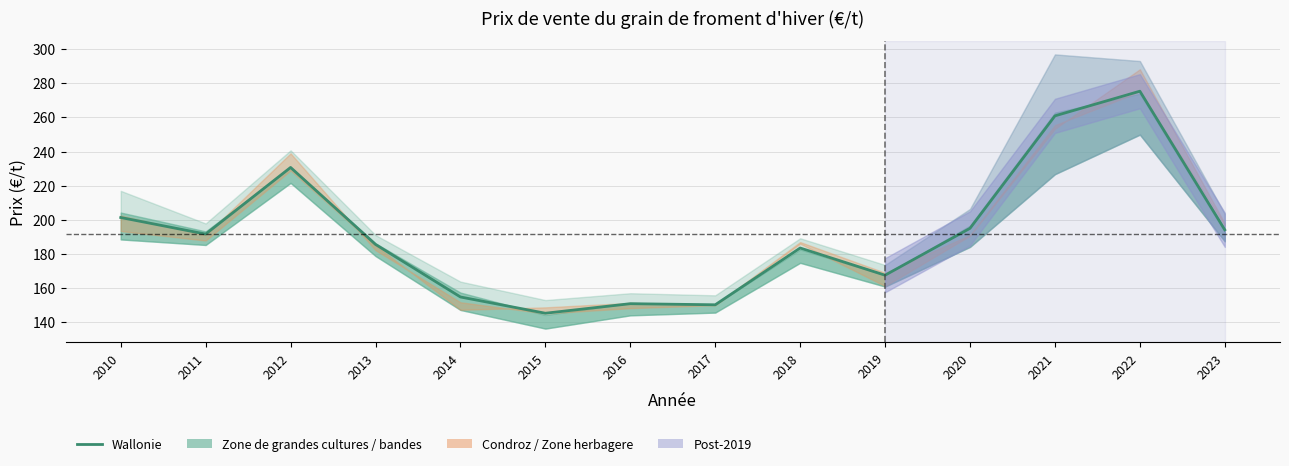

What is the sum of all values?

2687.1